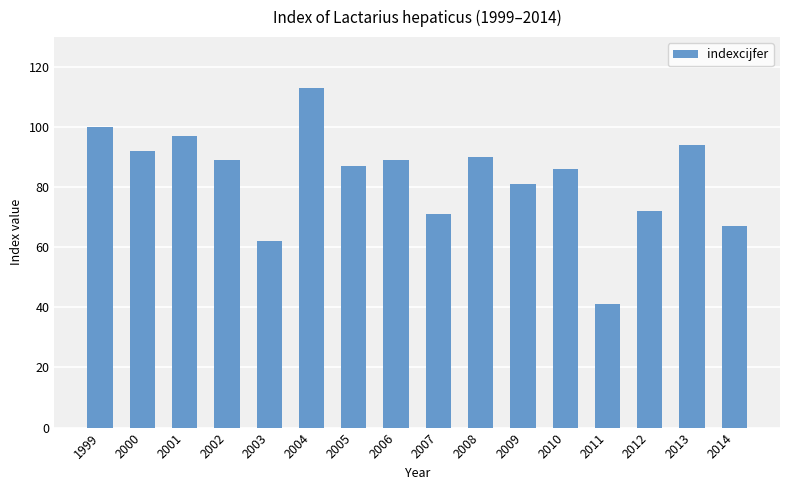

Is it true that the value at 2003 is 62?

True